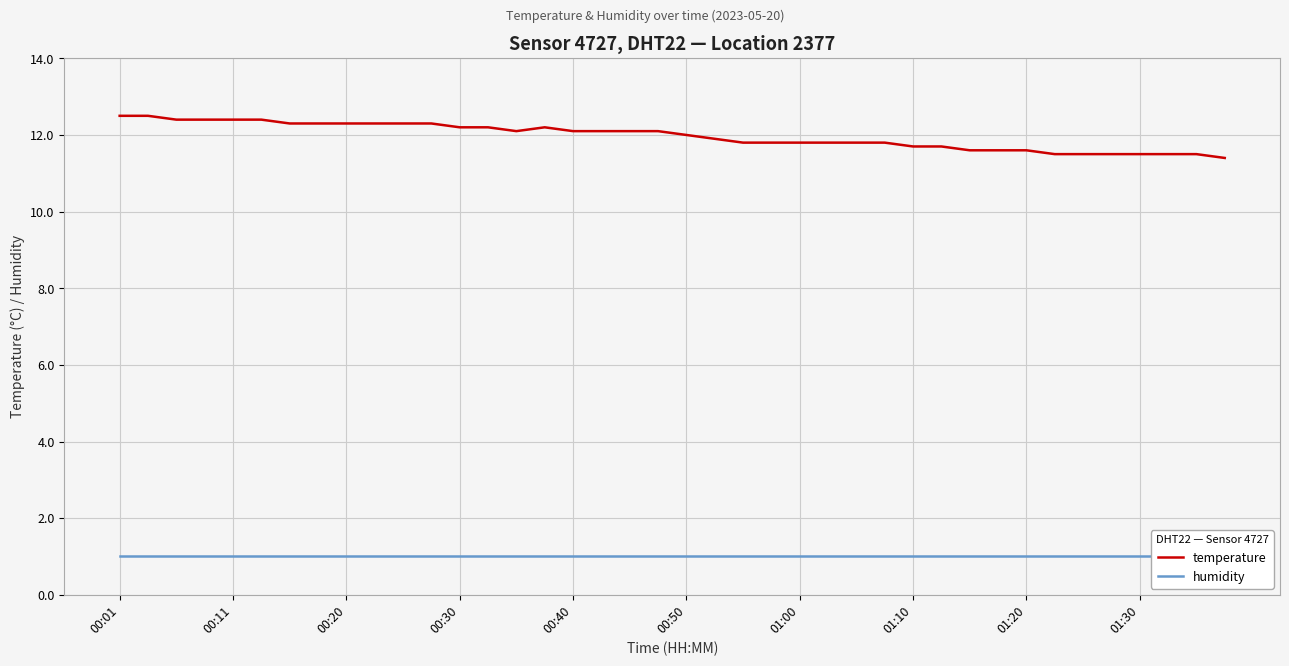

What is the total value across all series at 26?

12.8